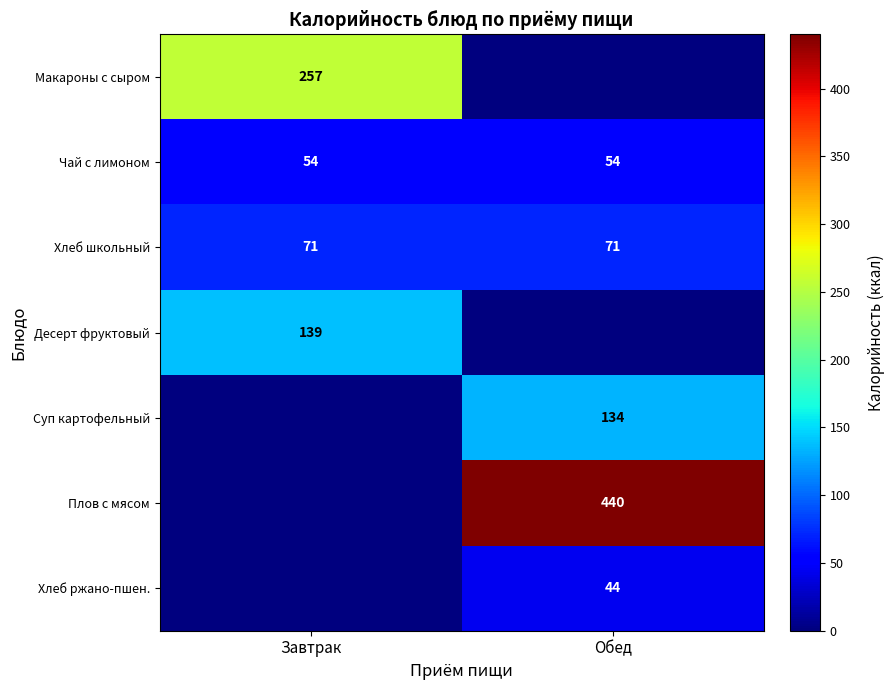

Is the value of Макароны с сыром at Завтрак greater than the value of Хлеб ржано-пшен. at Обед?

Yes